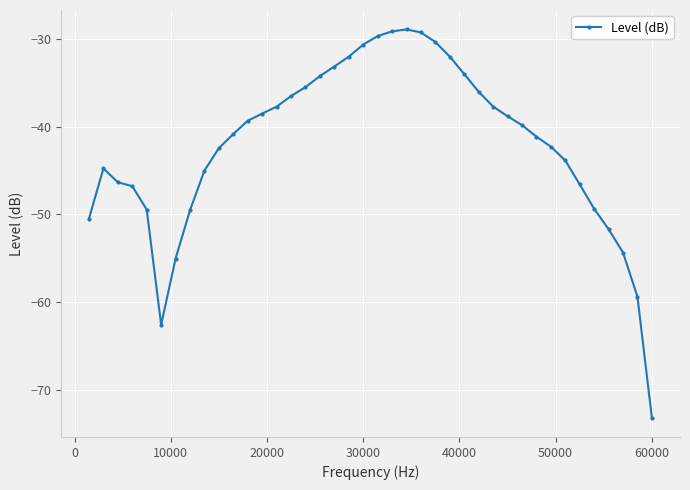

True or false: the data has more than 0 interior local peaks.

True